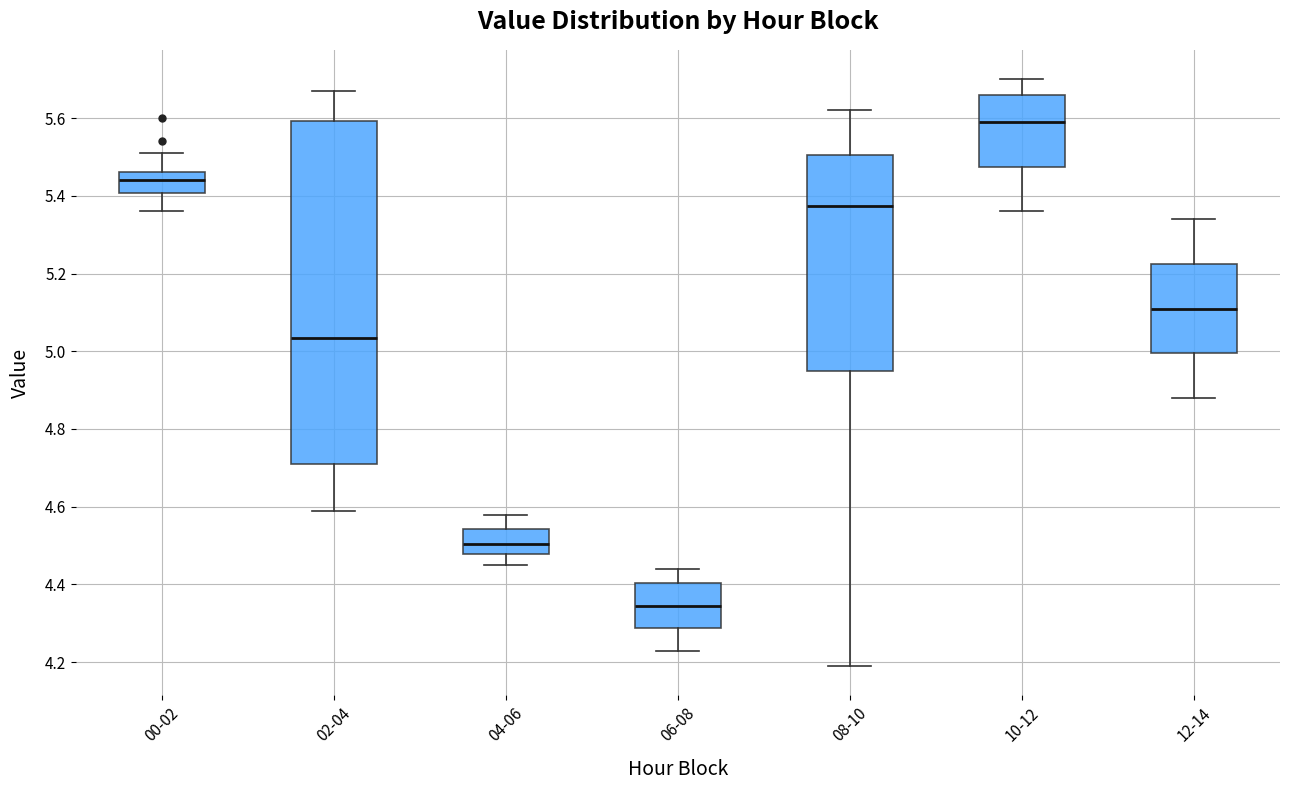

Which box has the lowest median line?

06-08